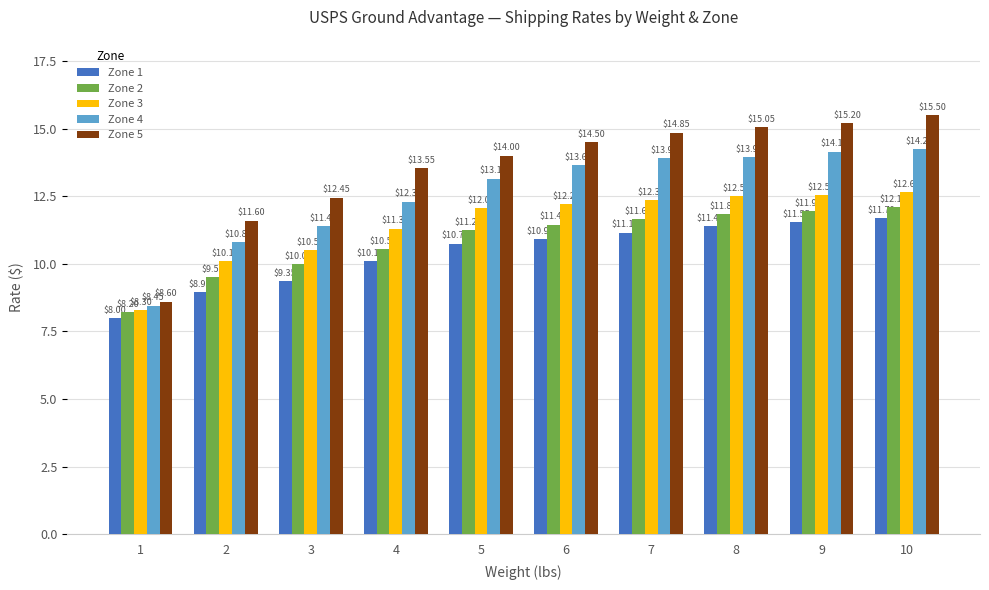

What is the difference between the maximum and minimum values in the Zone 5 series?

6.9